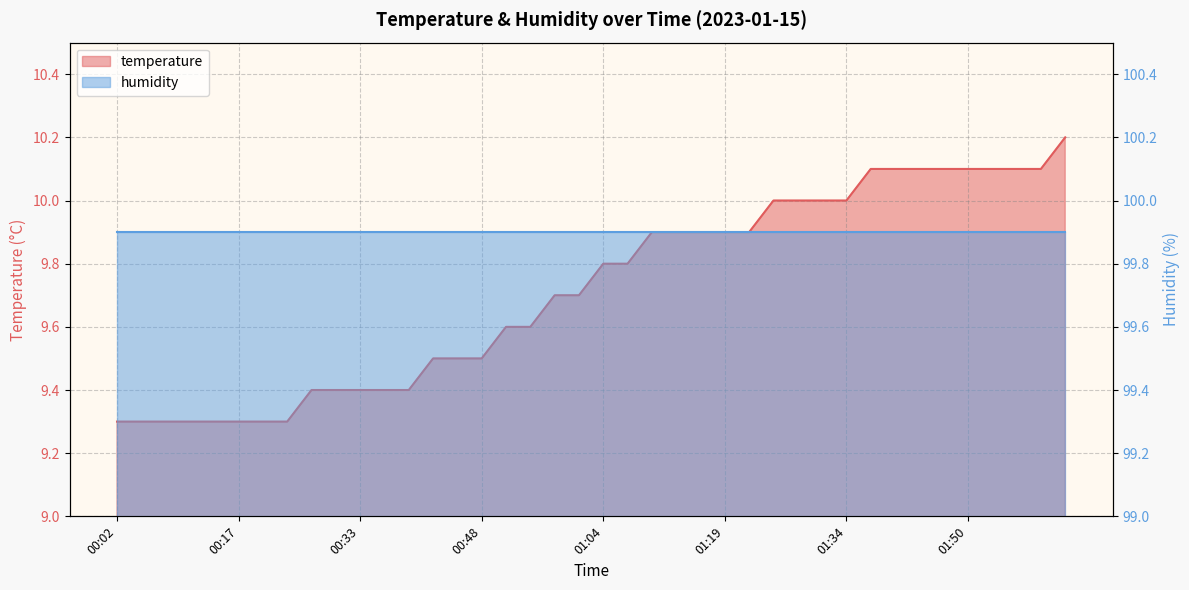

Between 00:57 and 00:02, which is larger?

00:57